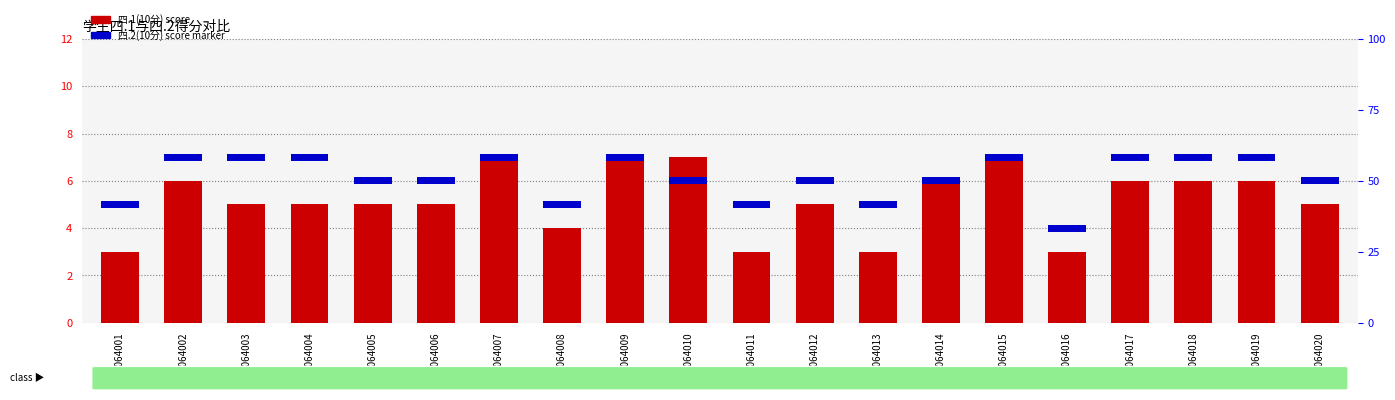

At how many categories does at least one series exceed 3?

16